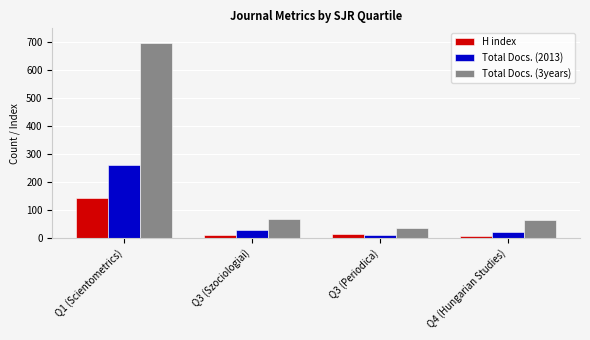

What is the spread (max minus min) of values at Q1 (Scientometrics)?

553